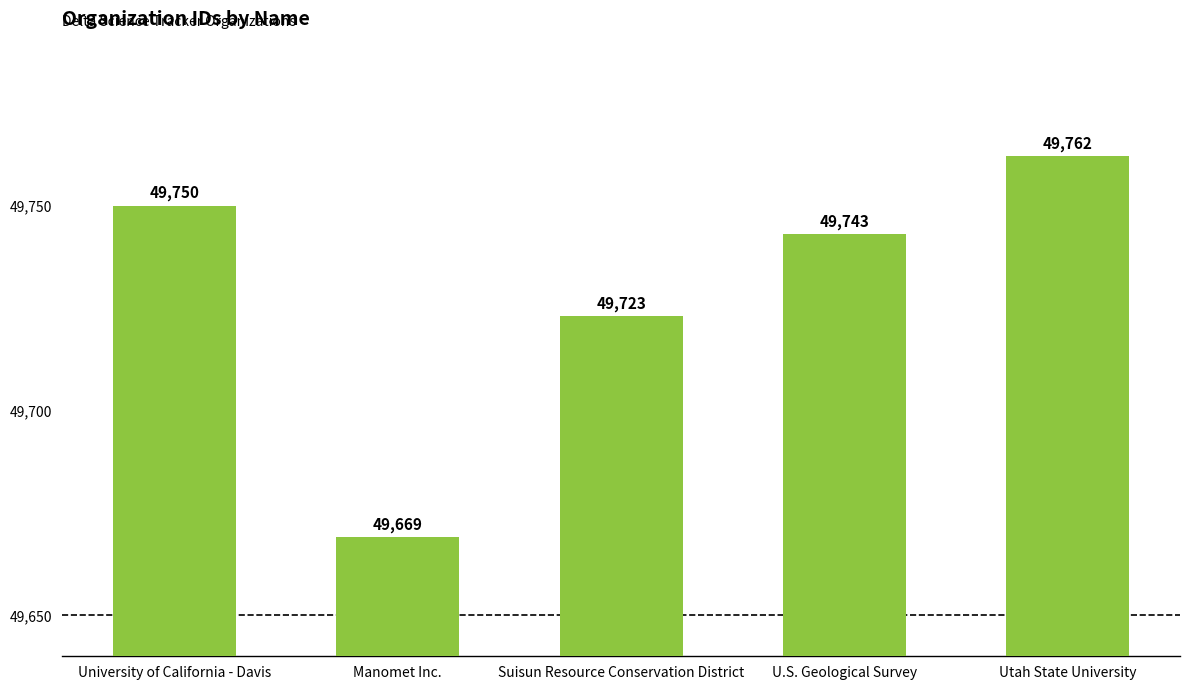

Is it true that the value at Suisun Resource Conservation District is 30285?

False